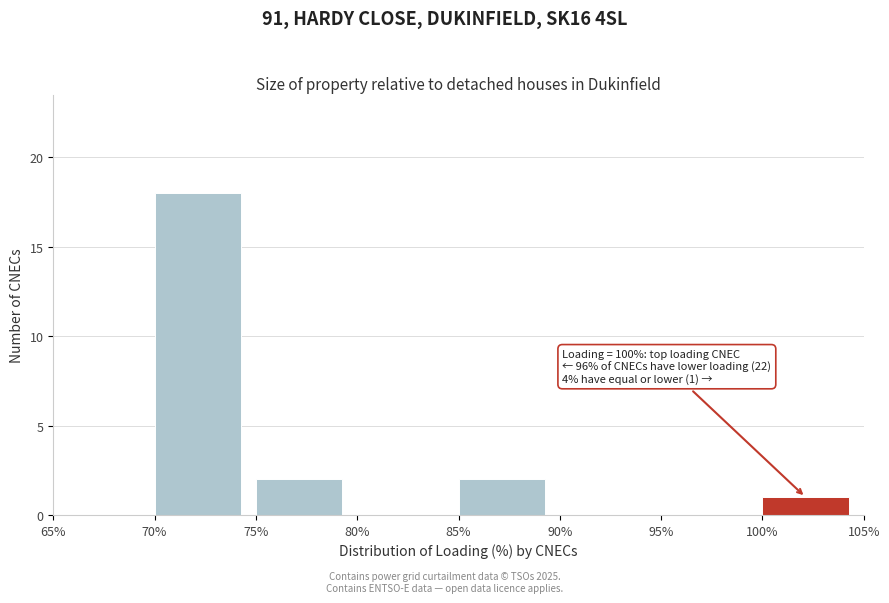

Which range on the x-axis has the tallest bar?

70% to 75%